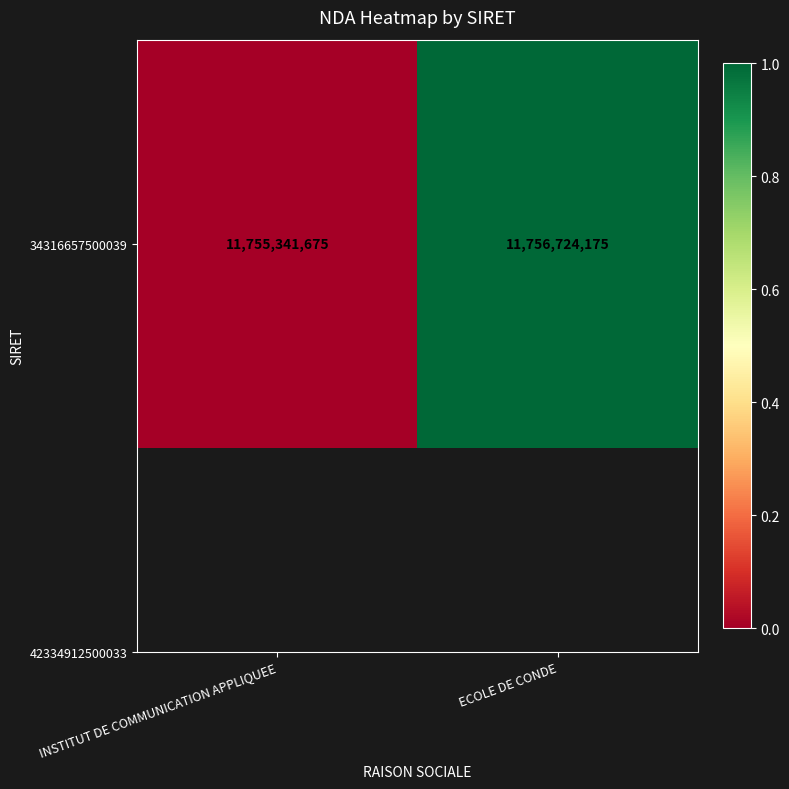

Which has a higher value, ECOLE DE CONDE or INSTITUT DE COMMUNICATION APPLIQUEE?

ECOLE DE CONDE